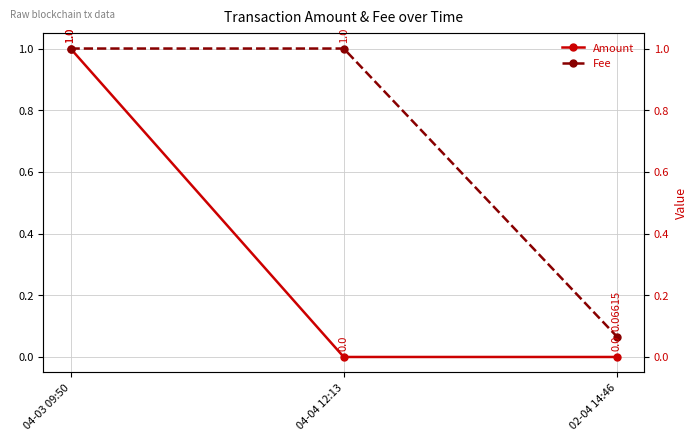

At how many categories does at least one series exceed 0?

3